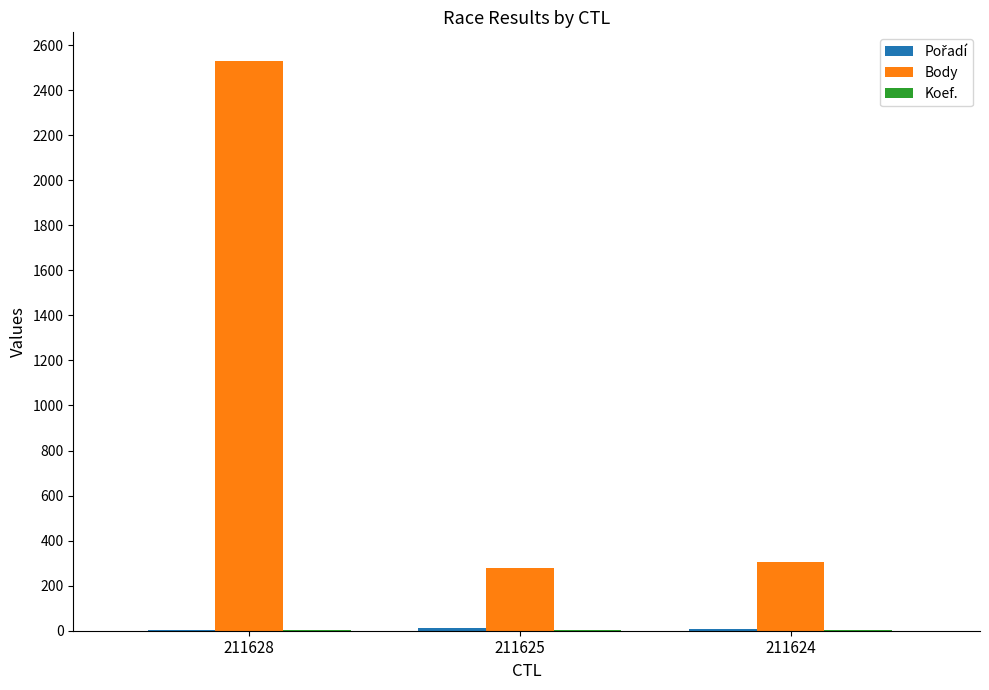

Which category has the highest value across all series?

211628